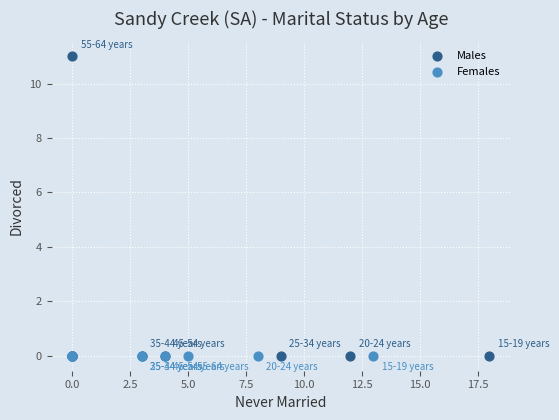

Which series reaches the maximum Y coordinate?

Males